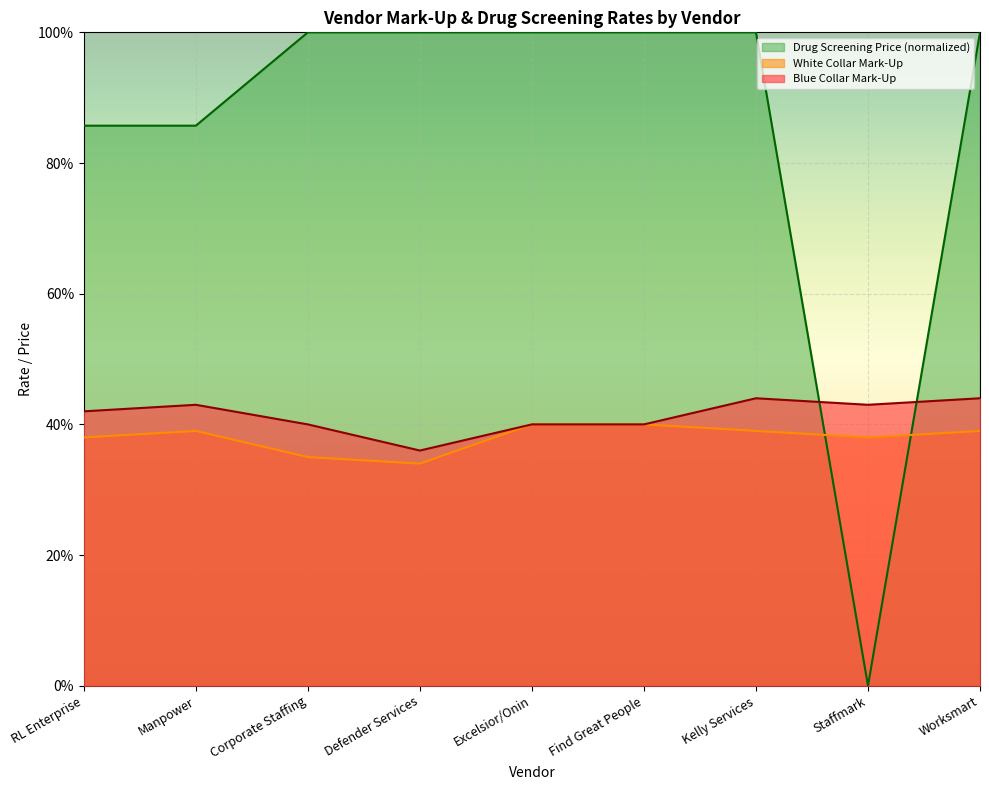

True or false: Blue Collar Mark-Up and Drug Screening Price cross at least once.

True